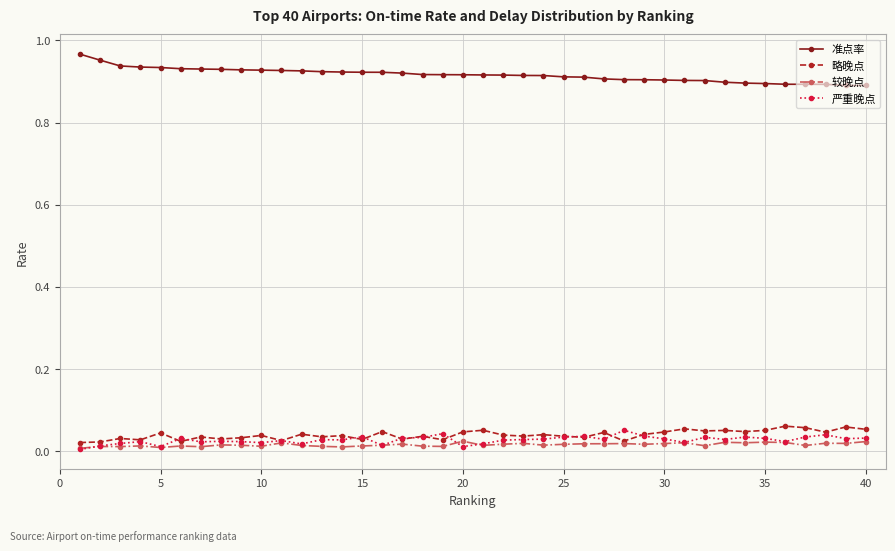

Which series has the largest total across all categories?

准点率